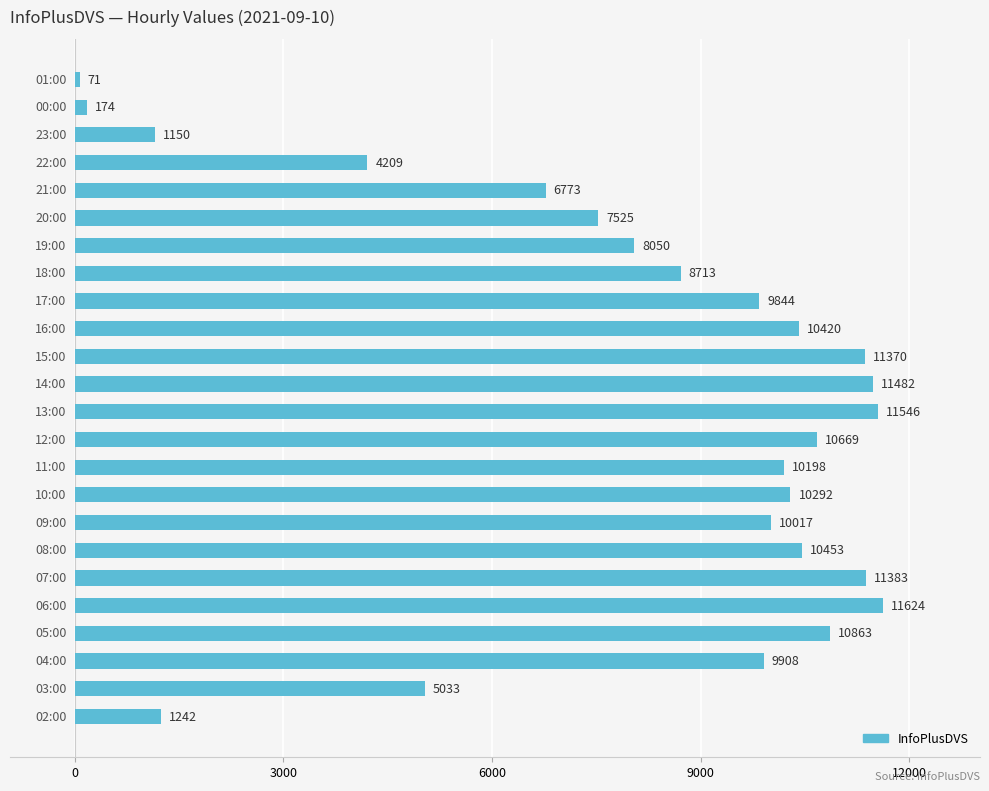

What is the difference between the maximum and second lowest values?

11450